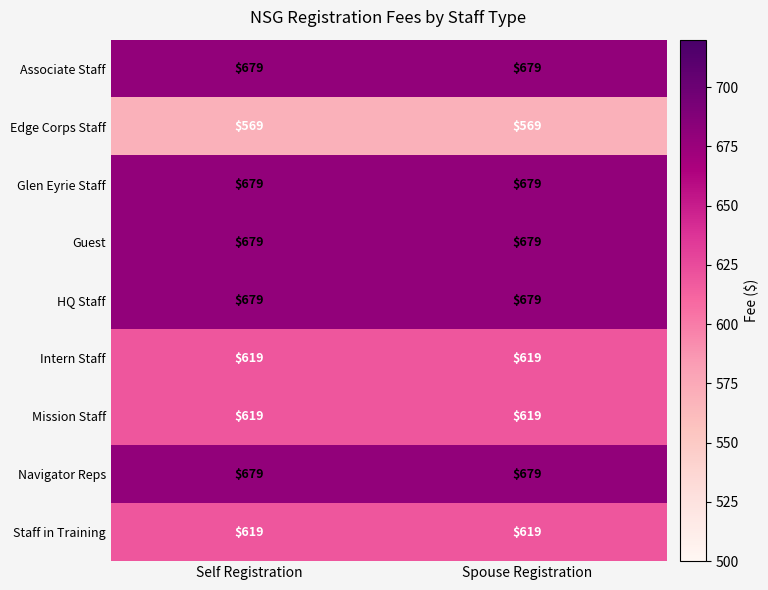

What value does the Guest series have at Spouse Registration?

679